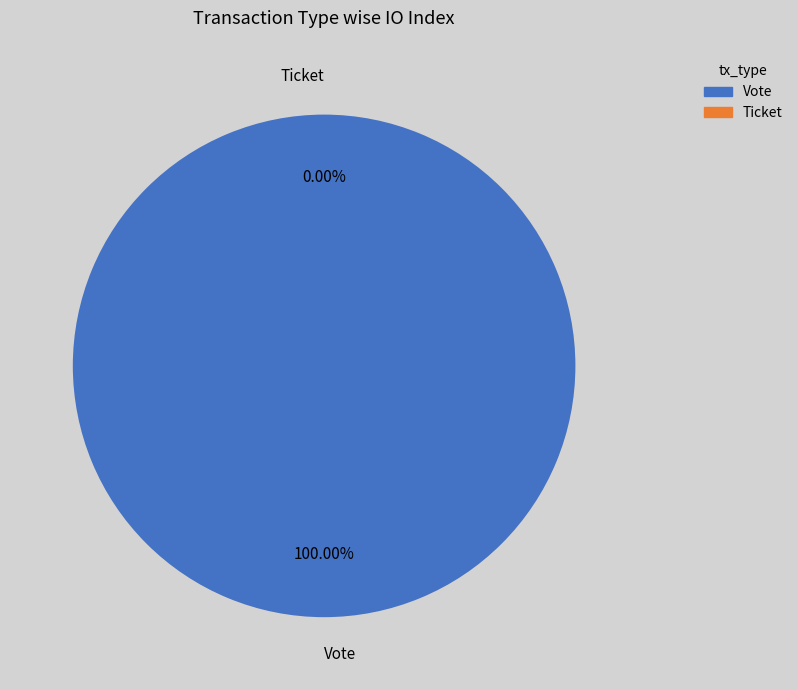

What percentage is the Vote slice, to the nearest percent?

100%